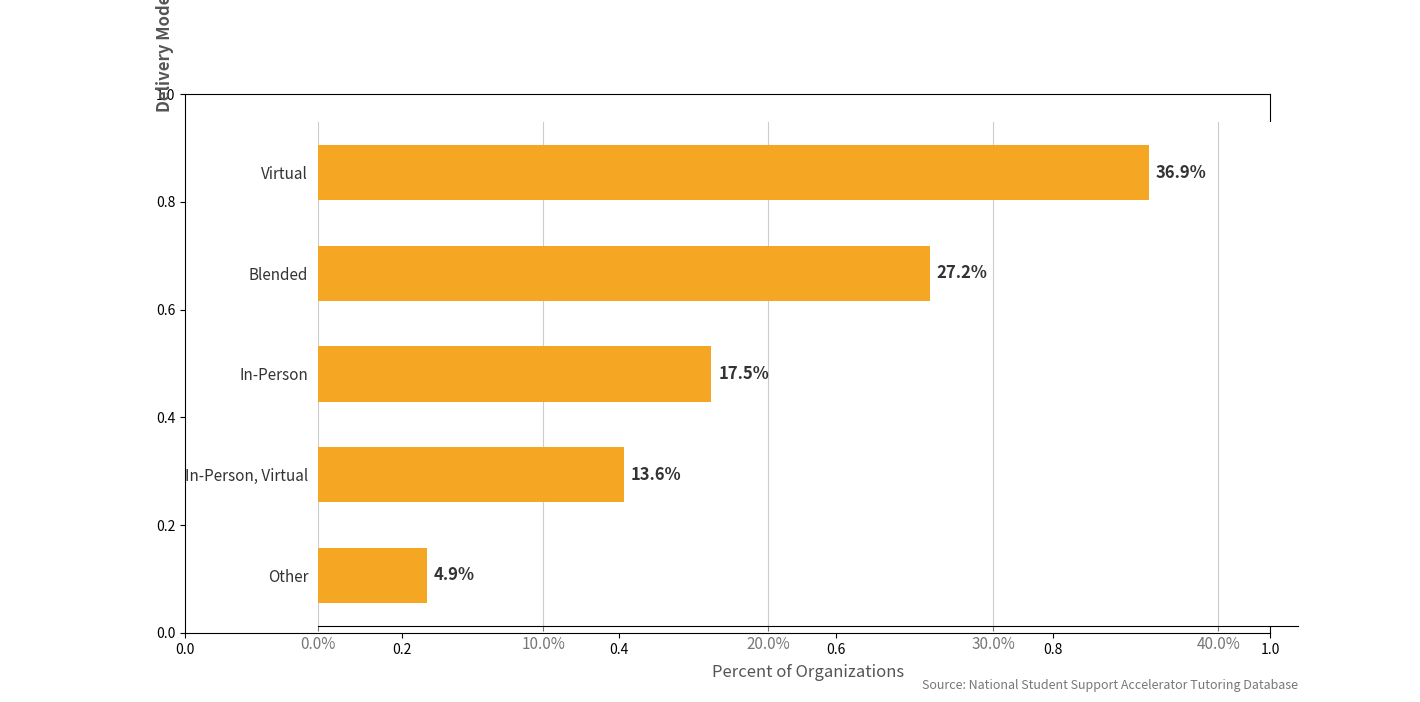

What is the ratio of the value at In-Person to the value at Other?

3.6